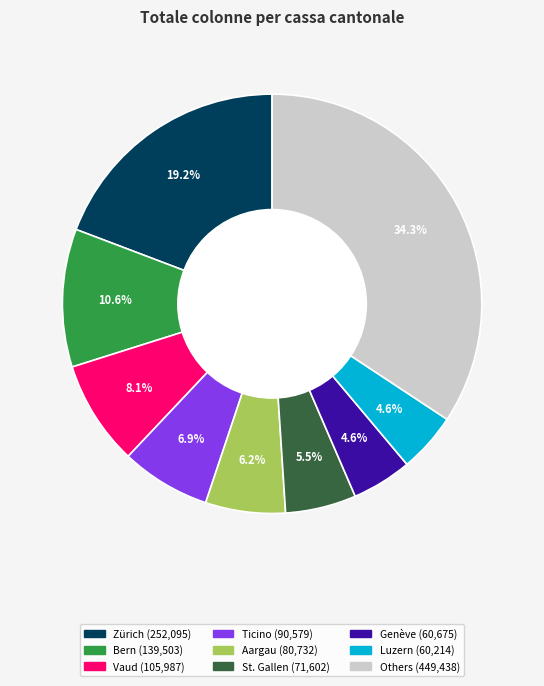

Is there a majority slice in this chart?

No